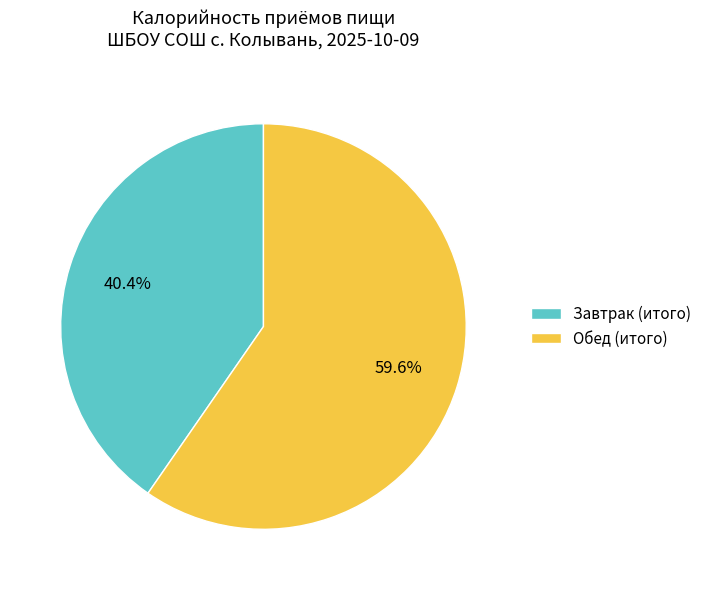

Count the number of slices in the pie.

2